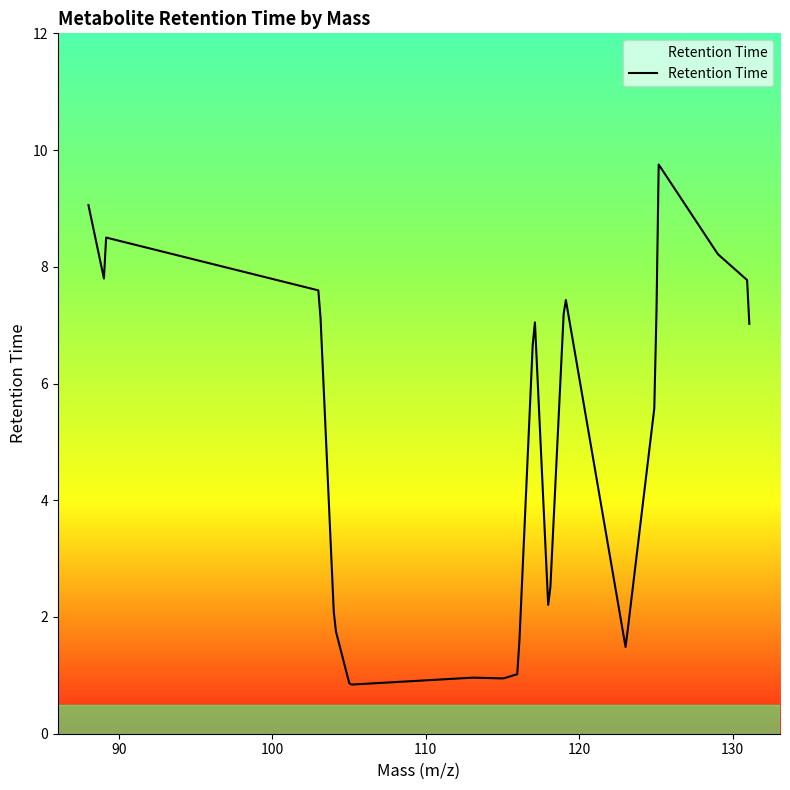

What is the difference between the maximum and minimum values?

8.9